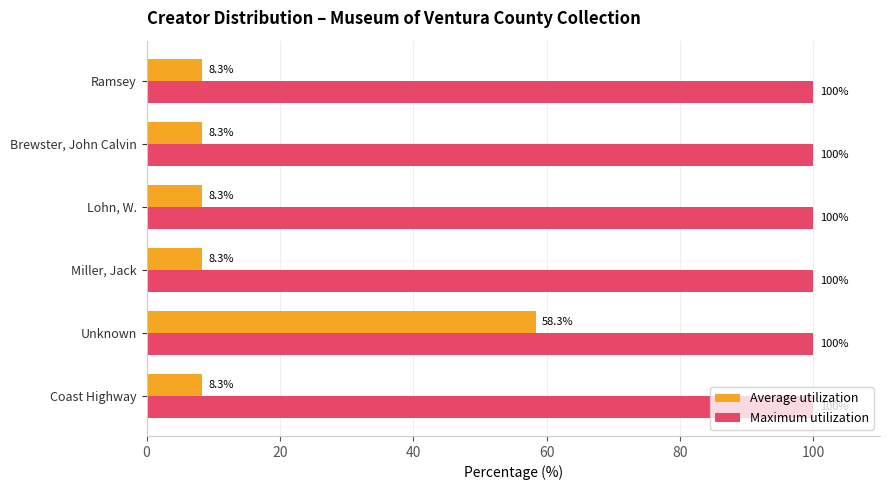

What is the smallest value displayed?

8.3